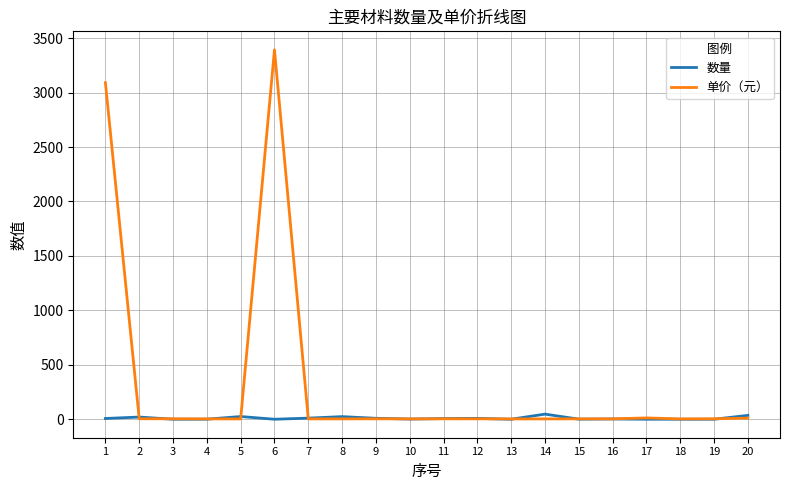

At which category is the sum across all series the highest?

6